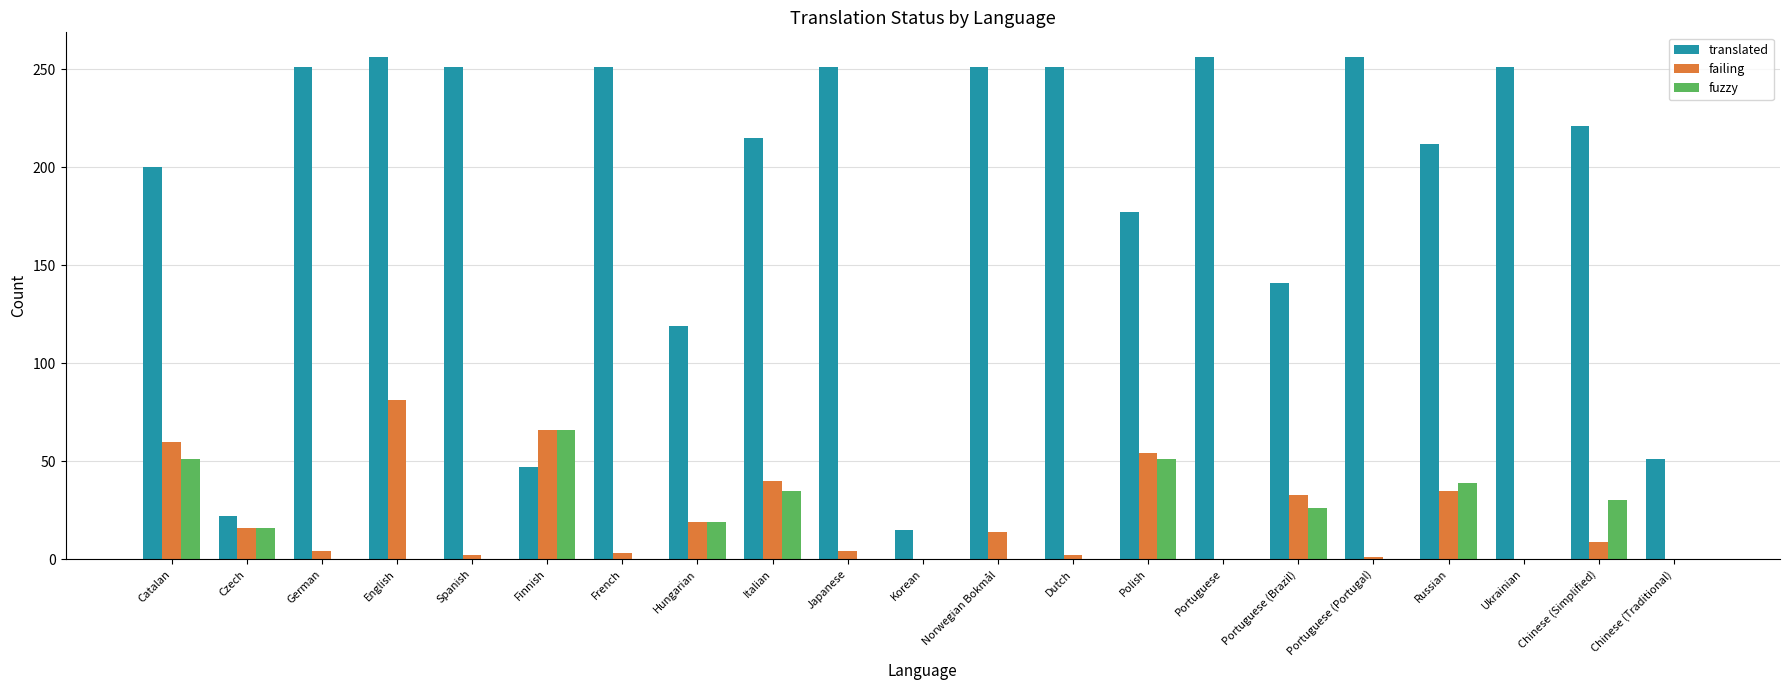

True or false: failing has a value of 90 at Catalan.

False